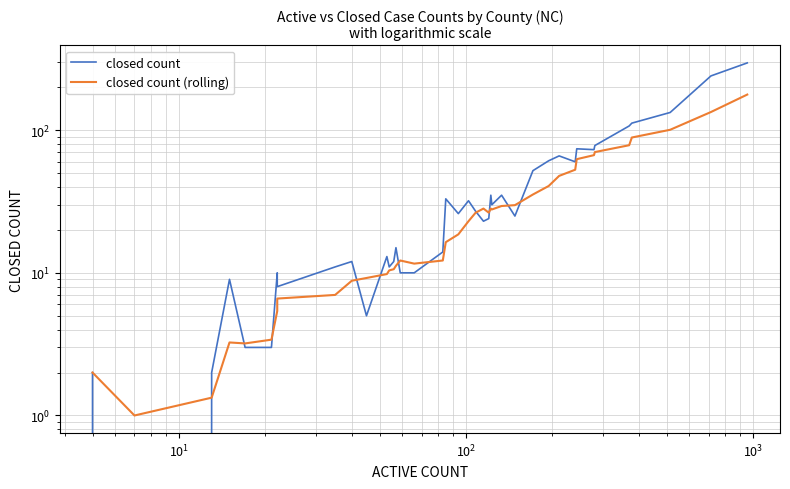

How many categories are shown in the chart?

40